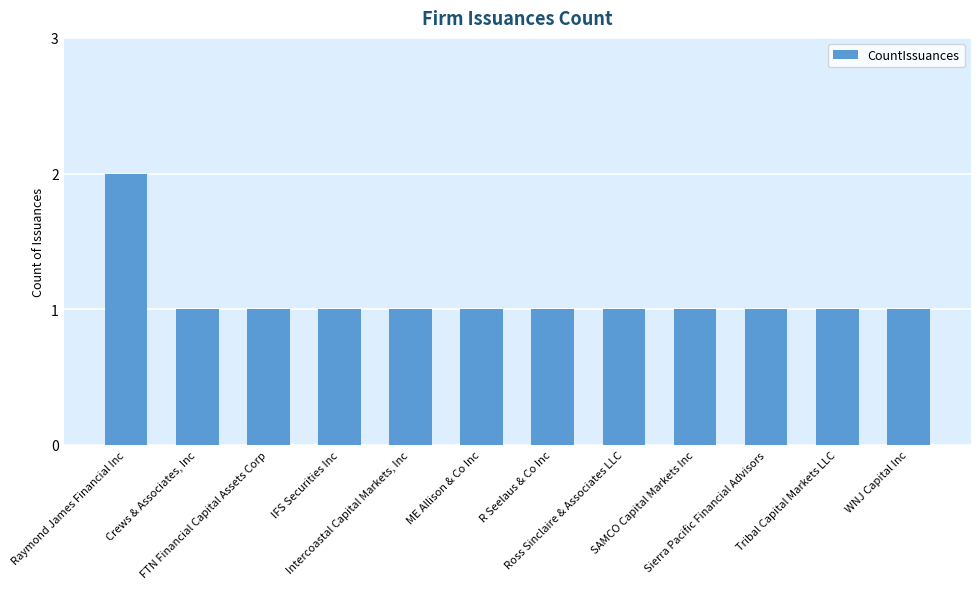

What is the approximate value at FTN Financial Capital Assets Corp?

1